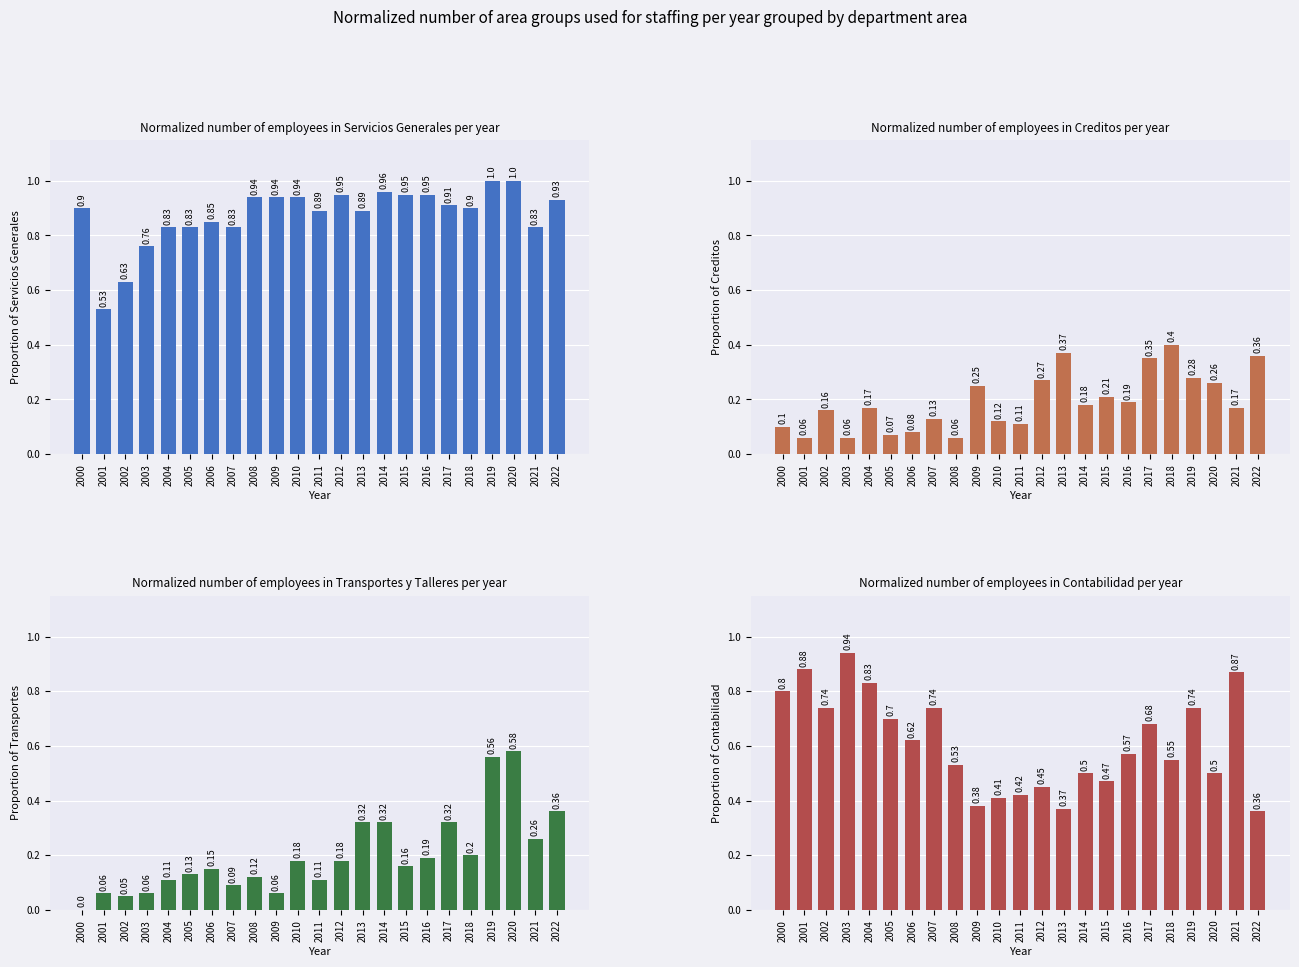

At which category is the sum across all series the highest?

2019